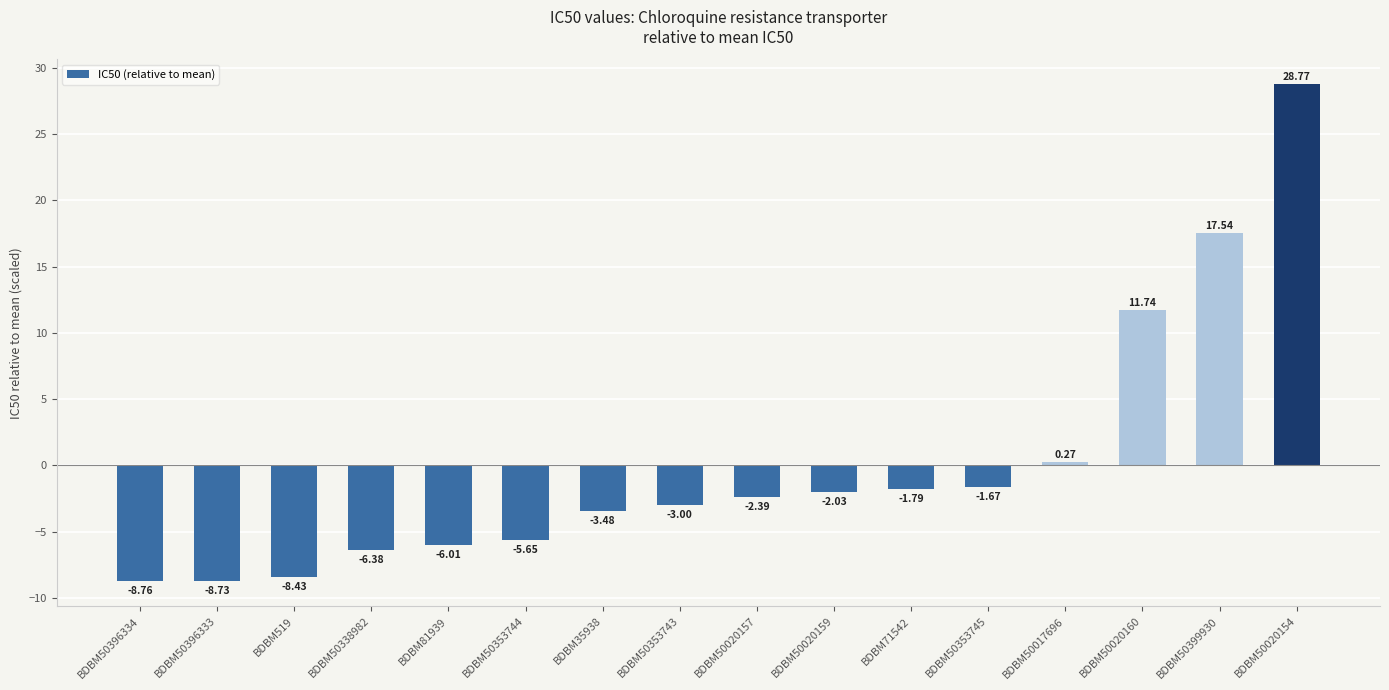

What is the sum of the values at BDBM50399930 and BDBM50020154?

46.3